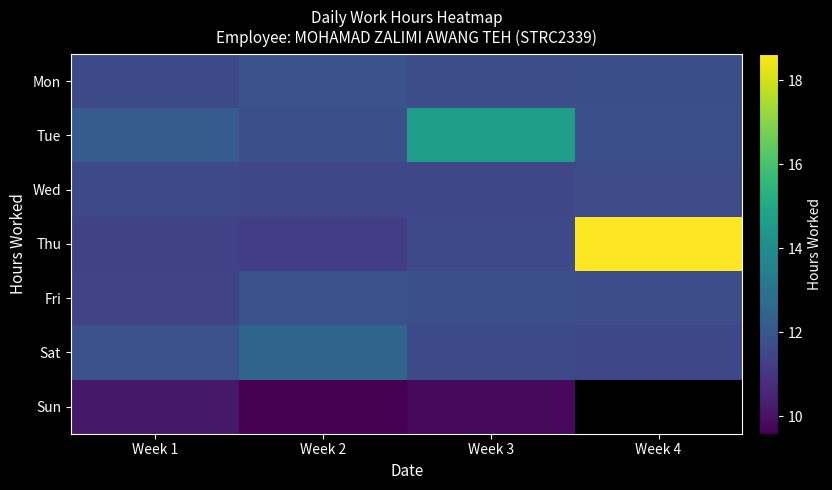

What is the difference between the Wed values at Week 4 and Week 2?

0.2